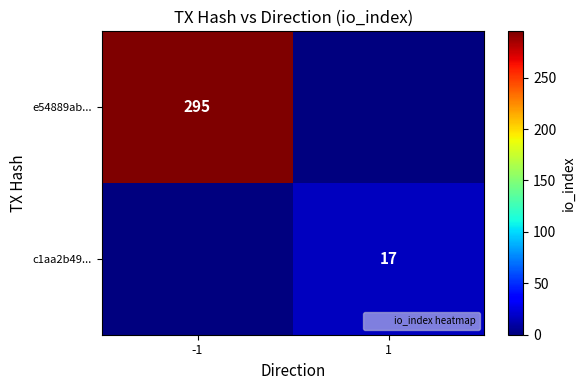

What is the difference between the highest and lowest values at 1?

17